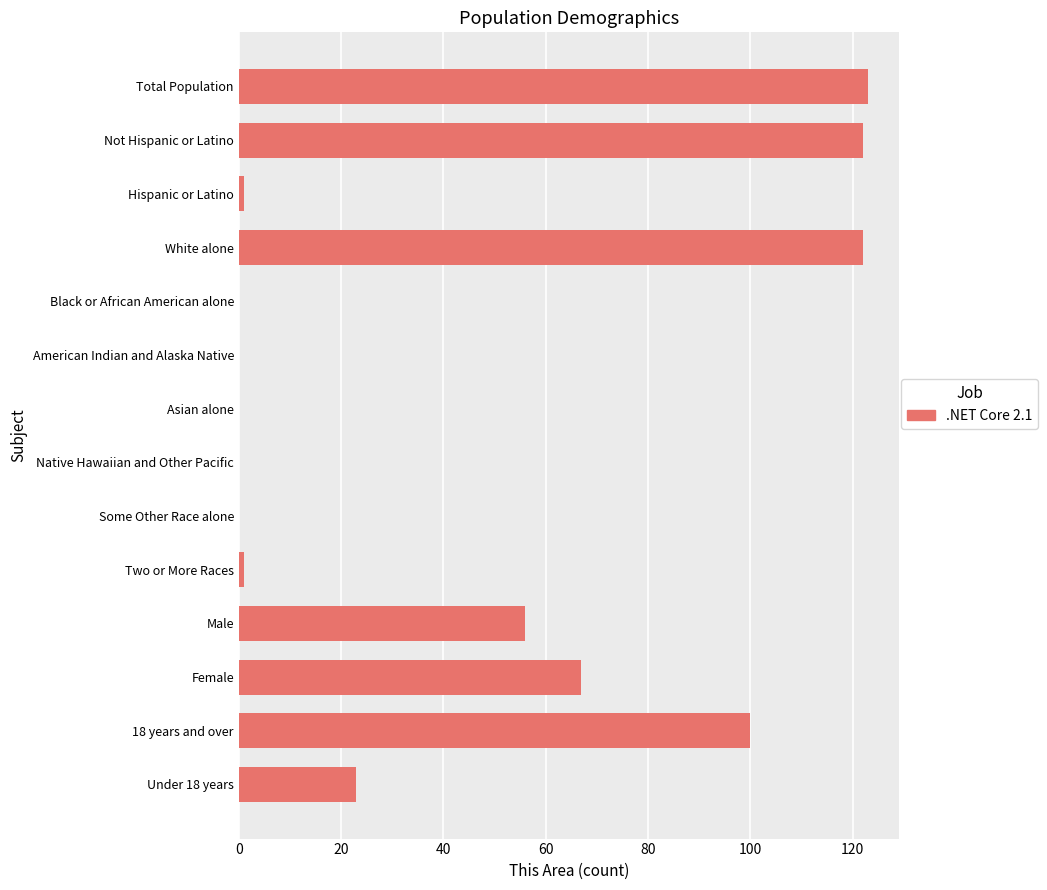

Is it true that the value at Native Hawaiian and Other Pacific is -72?

False